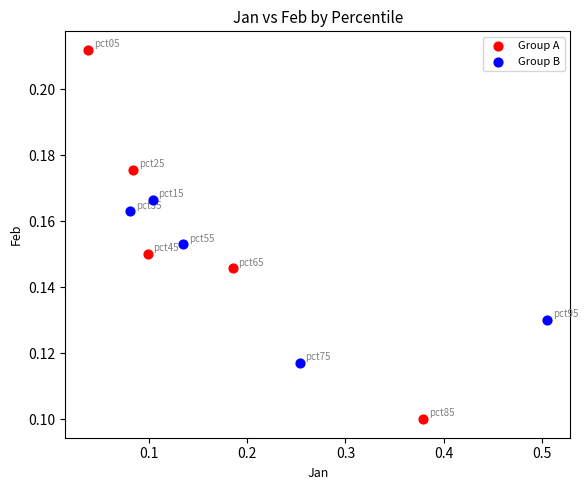

Which series reaches the minimum Y coordinate?

Group A